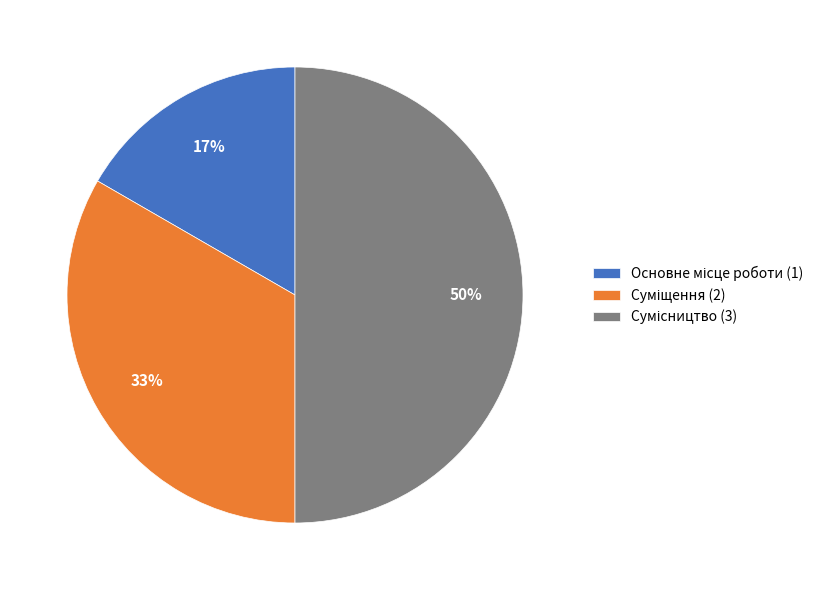

To the nearest percent, what is the average slice percentage?

33%